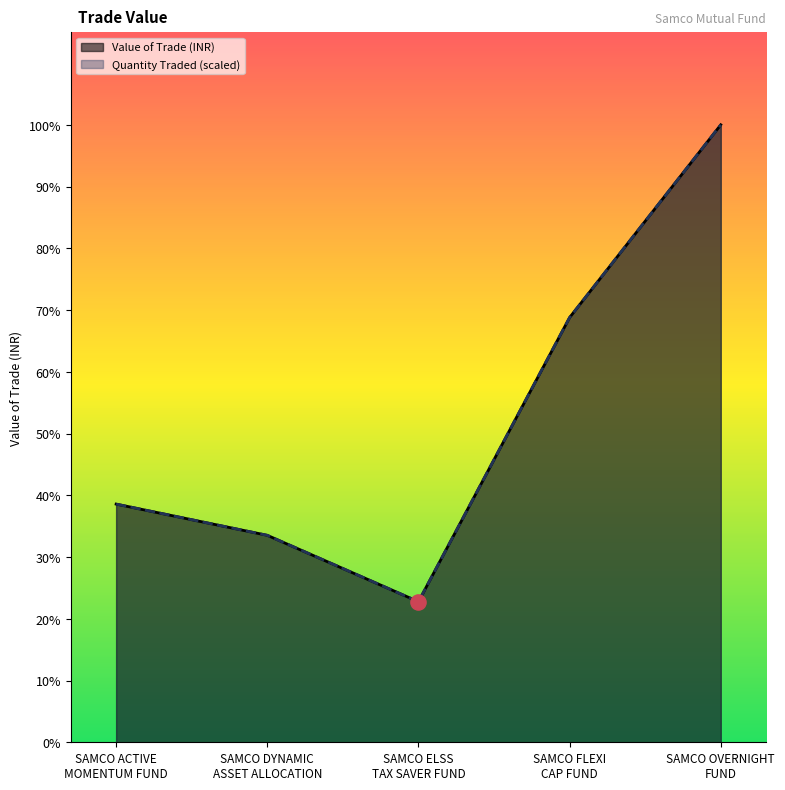

Which series reaches the minimum Y coordinate?

Quantity Traded (scaled)